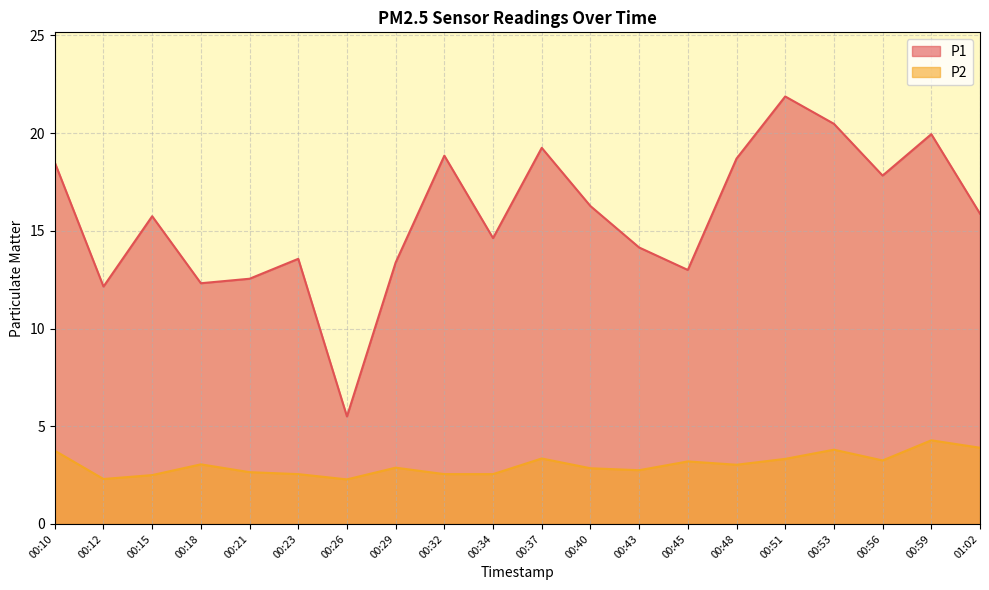

What is the spread (max minus min) of values at 00:15?

13.2